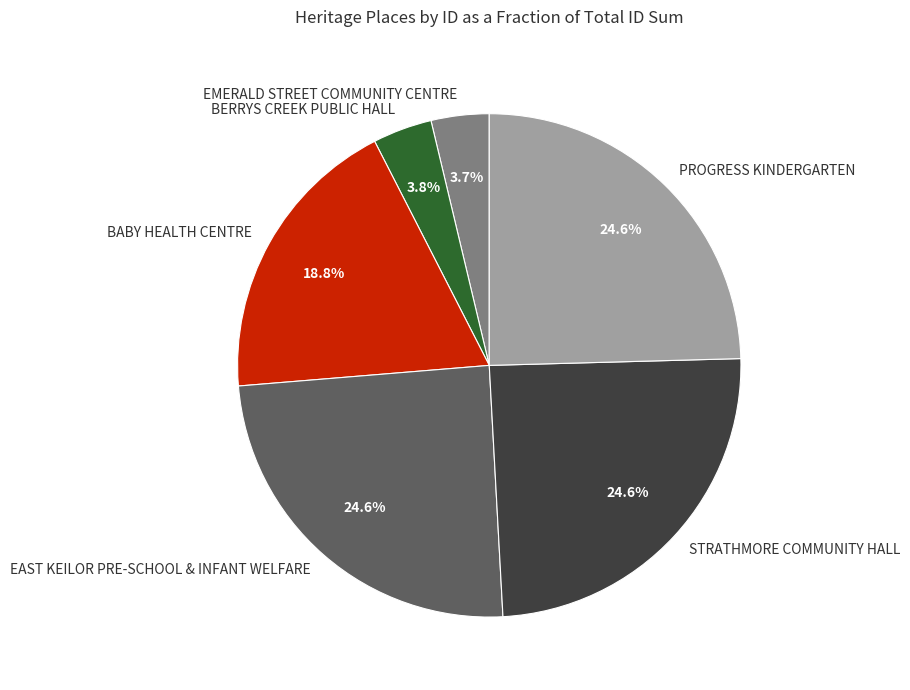

What percentage is the PROGRESS KINDERGARTEN slice, to the nearest percent?

25%